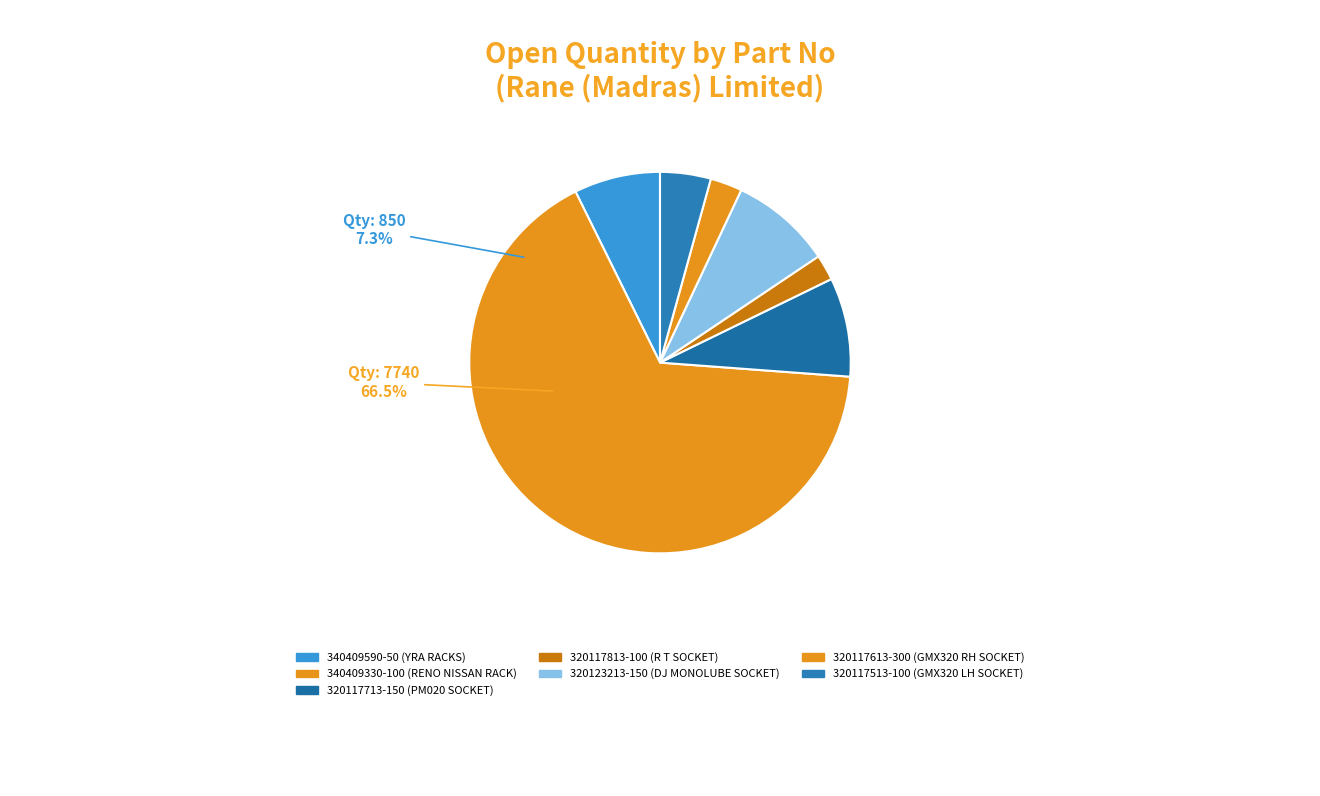

What percentage is the 340409590-50
(YRA RACKS) slice, to the nearest percent?

7%